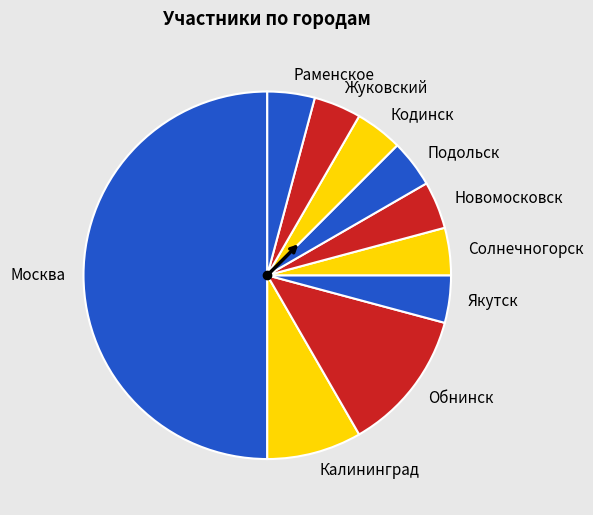

True or false: Солнечногорск accounts for 4% of the total.

True